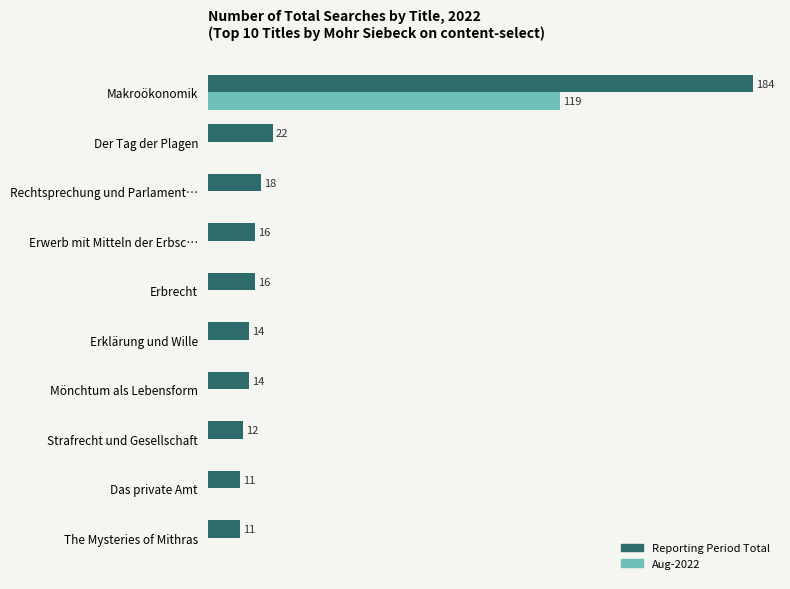

Which category has the highest value across all series?

Makroökonomik